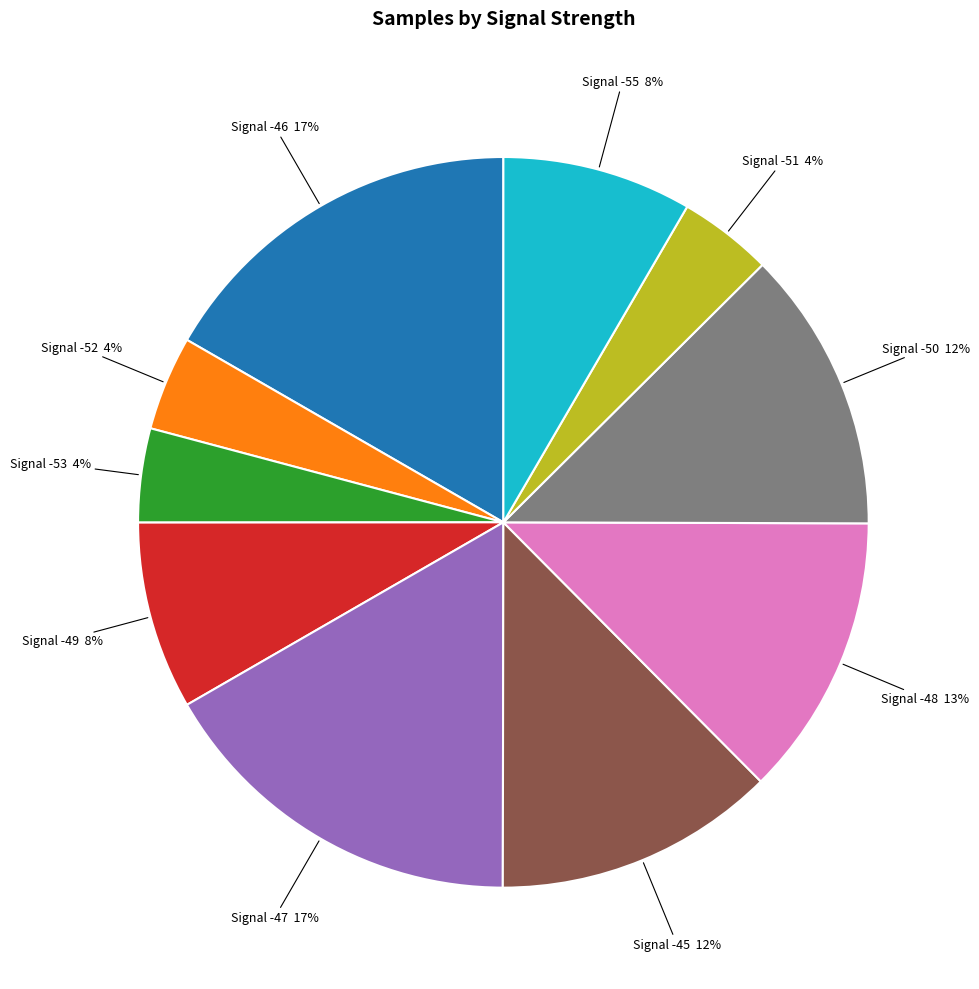

How many slices are in this pie chart?

10